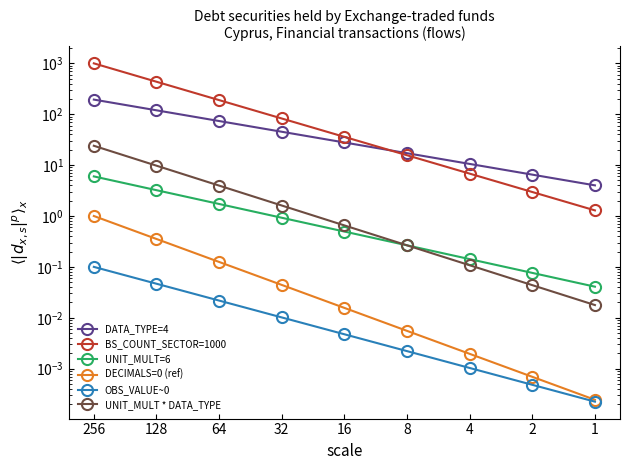

At which label does DATA_TYPE=4 first exceed 27?

256